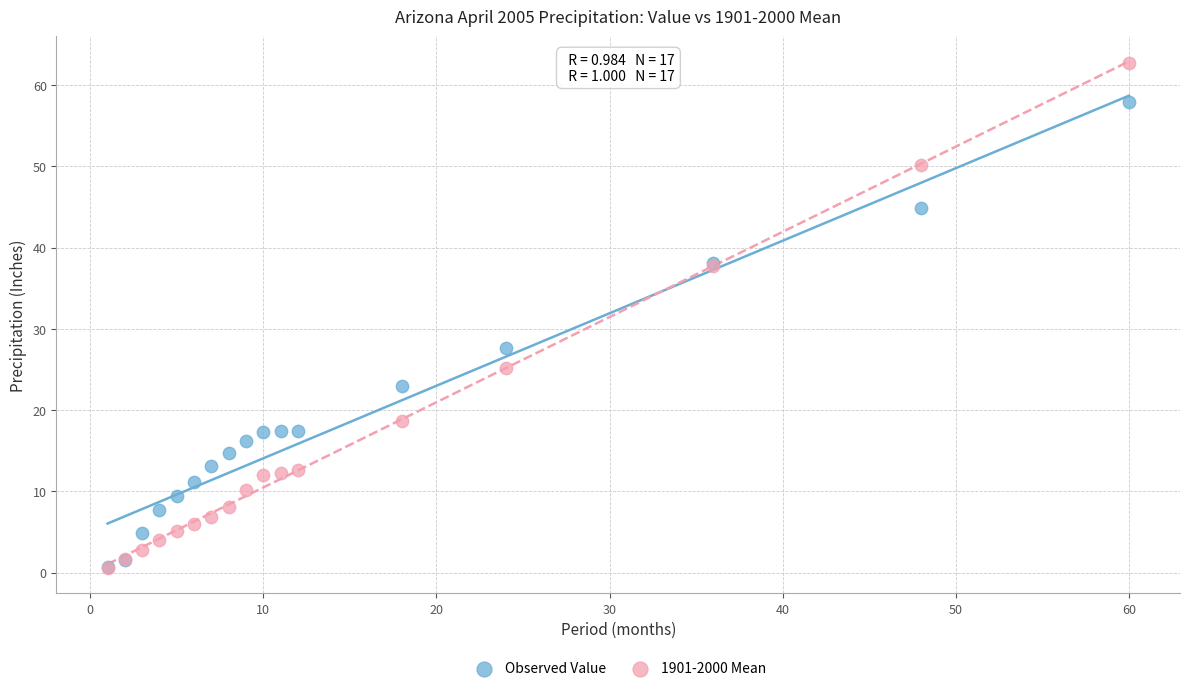

What are all the series names shown in the legend?

Observed Value, 1901-2000 Mean